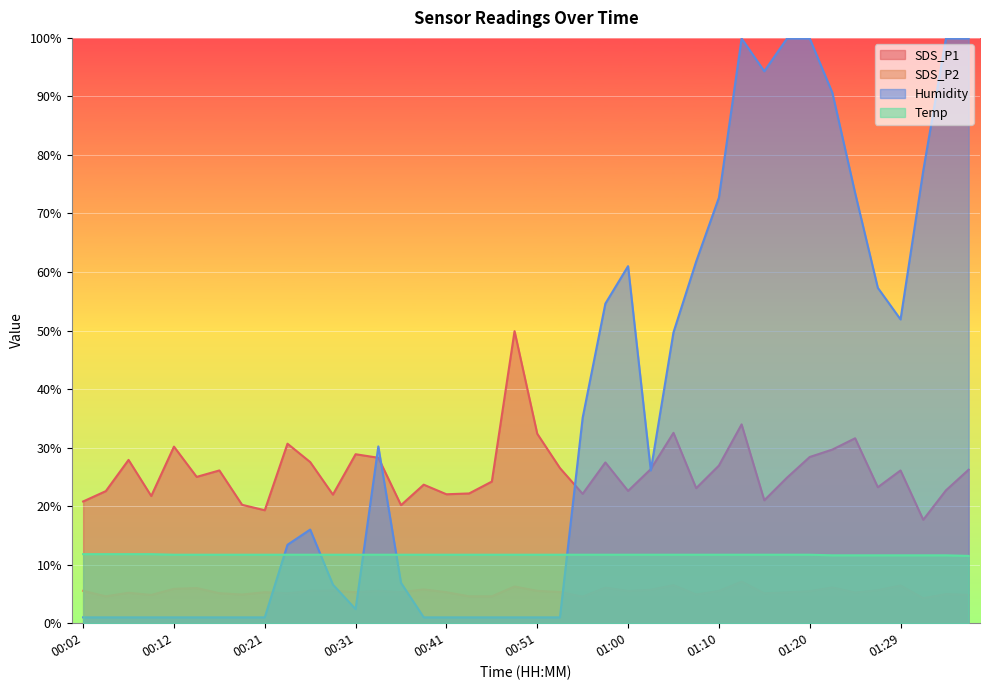

The SDS_P1 series shows 28.3 at 00:33. True or false?

True